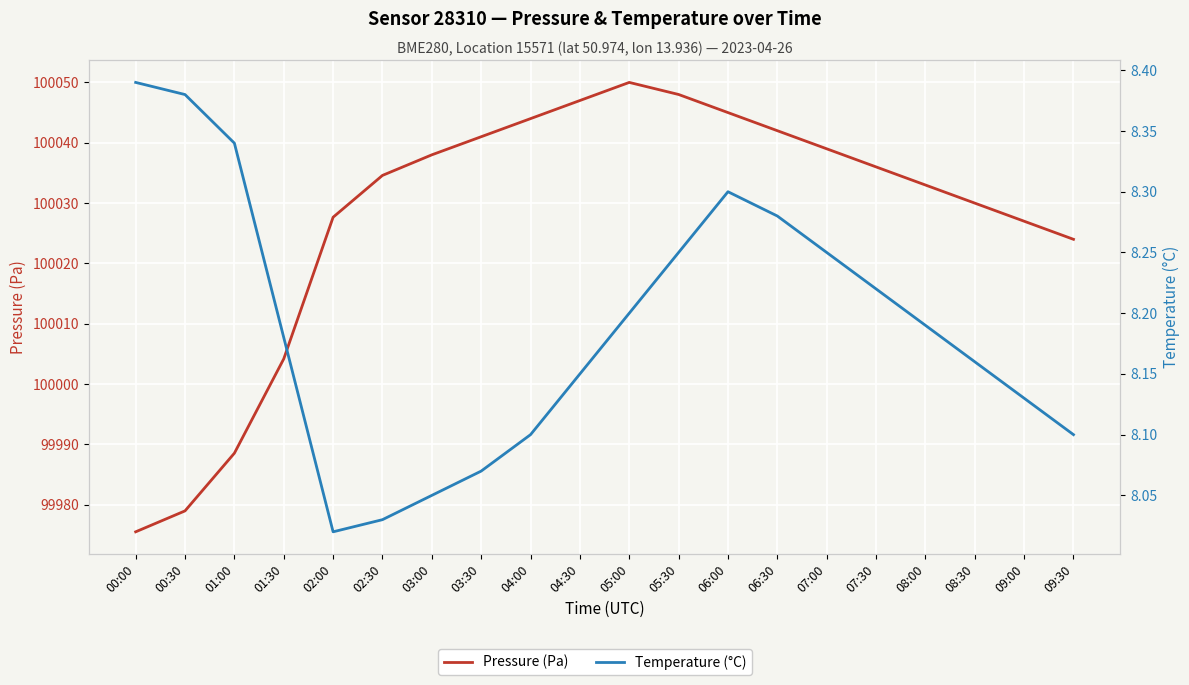

What is the difference between the maximum and minimum values in the Pressure (Pa) series?

74.5